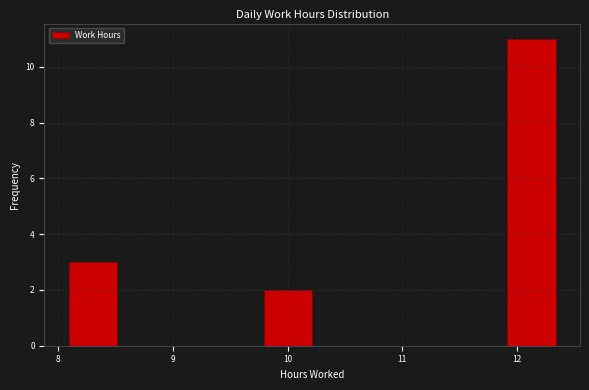

Reading left to right, transcribe this chart: for each bar, give the range it covers on the x-axis and its height. Neither the bar edges nor the heights are printed on the chart, so give them approximately, as read against the axes.

8.1 to 8.5: 3
8.5 to 8.9: 0
8.9 to 9.4: 0
9.4 to 9.8: 0
9.8 to 10.2: 2
10.2 to 10.6: 0
10.6 to 11.1: 0
11.1 to 11.5: 0
11.5 to 11.9: 0
11.9 to 12.3: 11